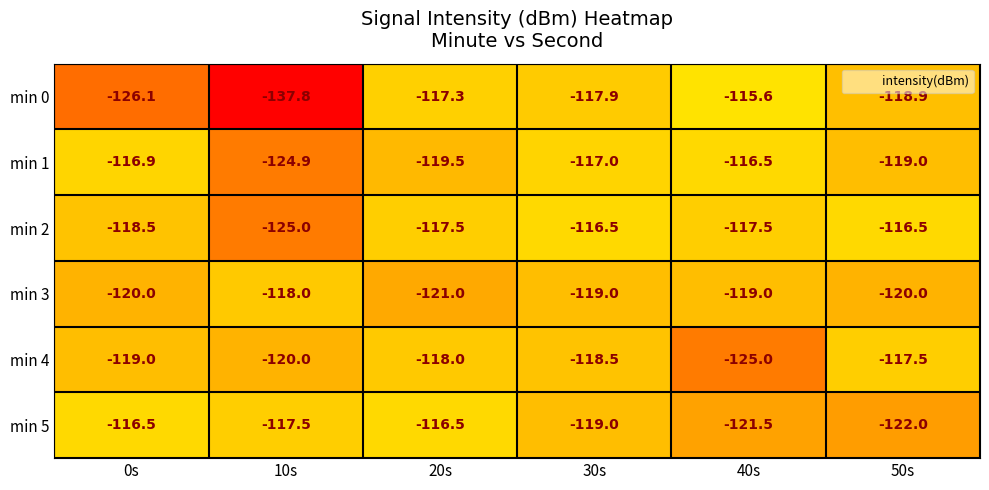

What is the greatest value displayed?

-115.6